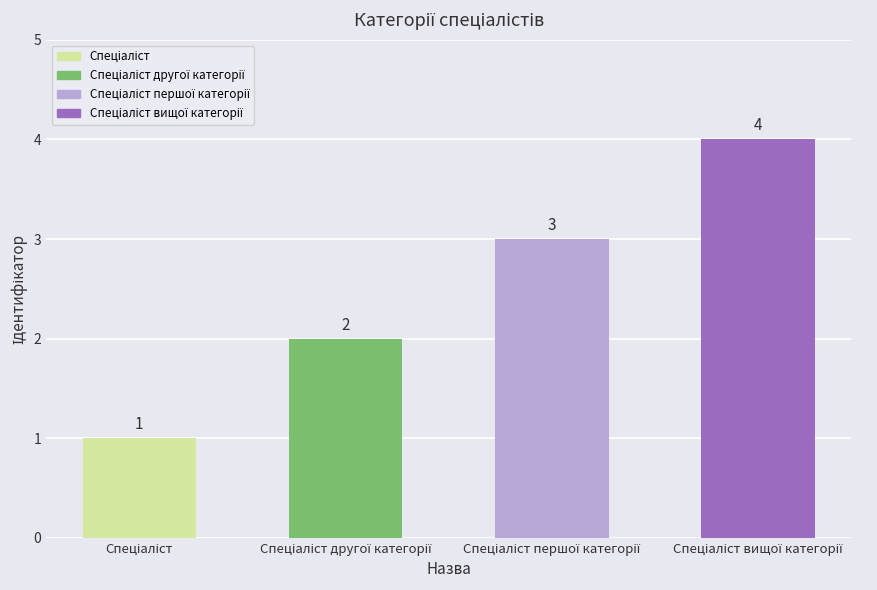

Are the bars horizontal?

No